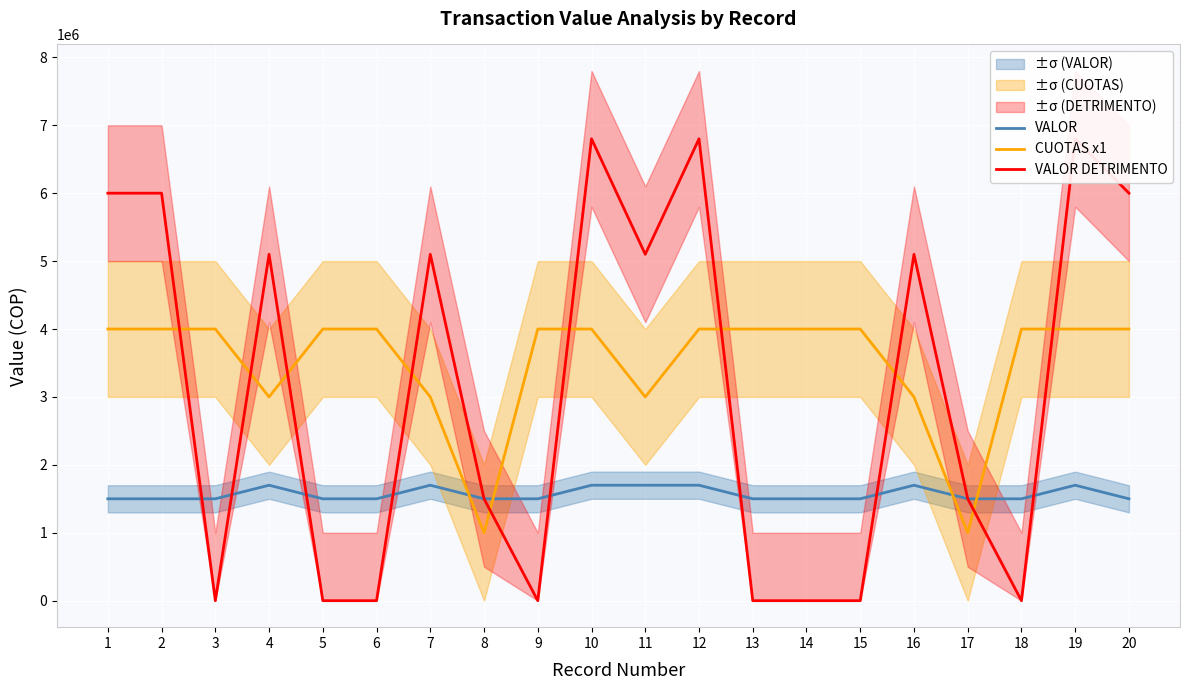

Reading right to left, extract all data points from this chart.

VALOR: 20=1500000	19=1700000	18=1500000	17=1500000	16=1700000	15=1500000	14=1500000	13=1500000	12=1700000	11=1700000	10=1700000	9=1500000	8=1500000	7=1700000	6=1500000	5=1500000	4=1700000	3=1500000	2=1500000	1=1500000
CUOTAS x1: 20=4000000	19=4000000	18=4000000	17=1000000	16=3000000	15=4000000	14=4000000	13=4000000	12=4000000	11=3000000	10=4000000	9=4000000	8=1000000	7=3000000	6=4000000	5=4000000	4=3000000	3=4000000	2=4000000	1=4000000
VALOR DETRIMENTO: 20=6000000	19=6800000	18=0	17=1500000	16=5100000	15=0	14=0	13=0	12=6800000	11=5100000	10=6800000	9=0	8=1500000	7=5100000	6=0	5=0	4=5100000	3=0	2=6000000	1=6000000